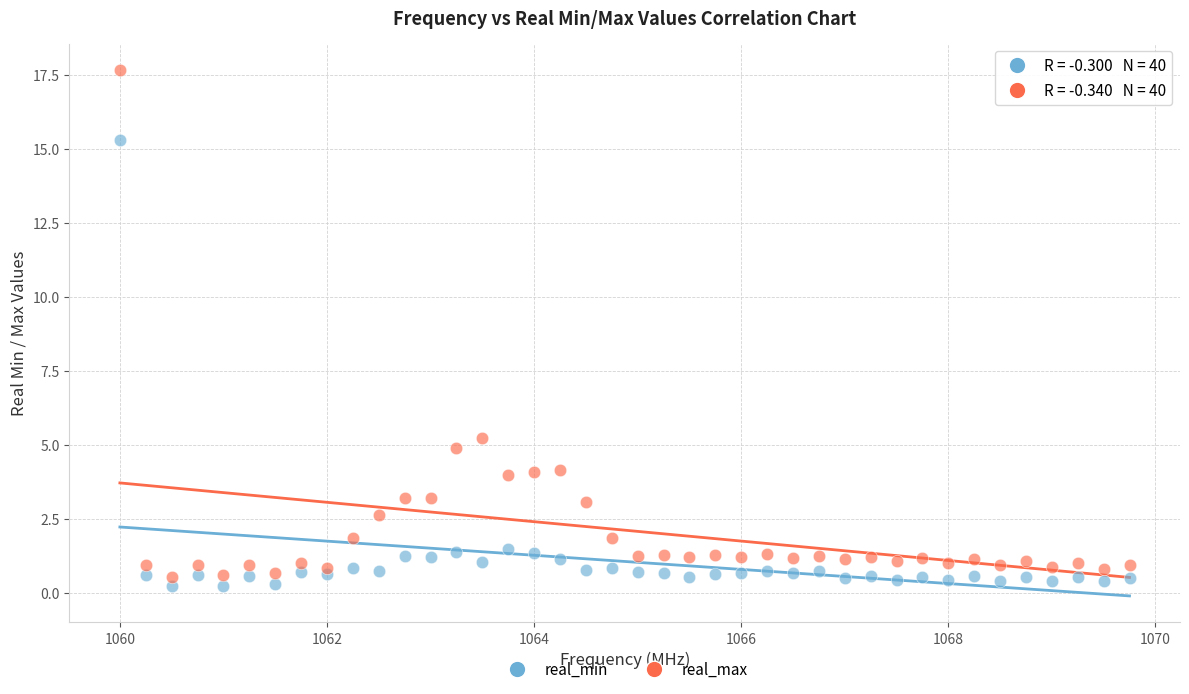

Across all data points, what is the range of Y values (max minus min)?

17.4